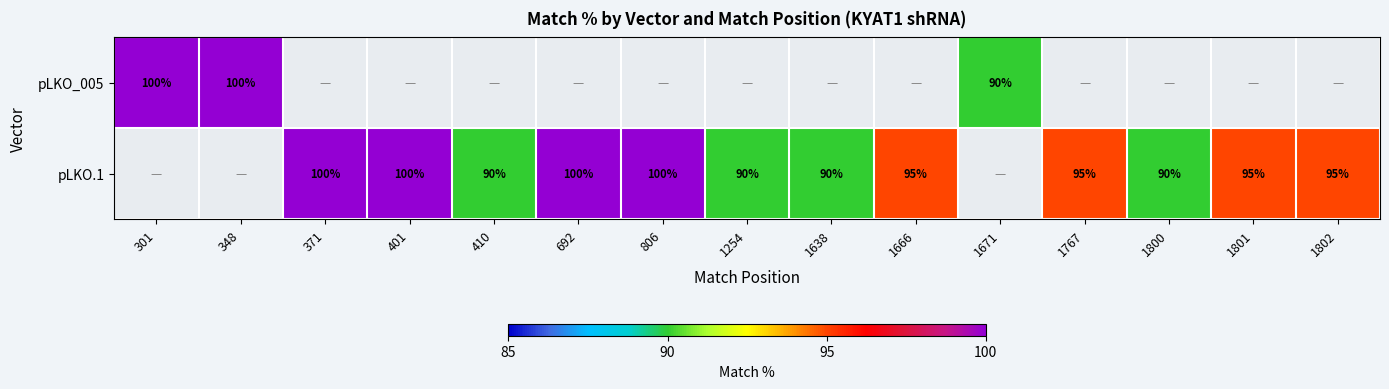

Is the value of pLKO_005 at 1671 greater than the value of pLKO.1 at 401?

No